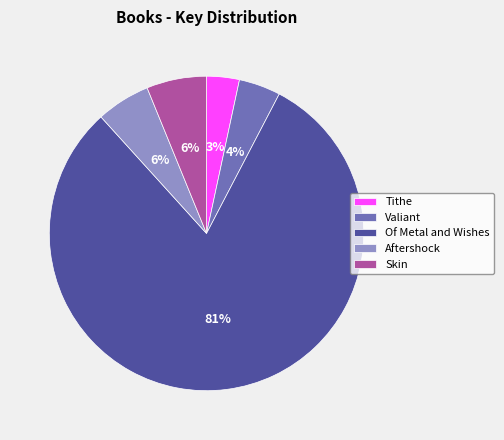

Do Tithe and Skin together represent more than half of the pie?

No